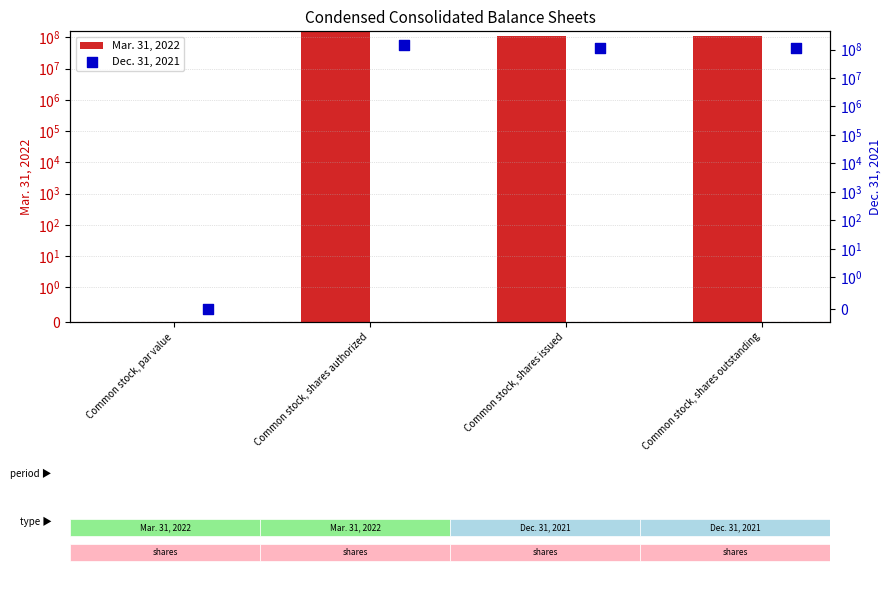

Which series reaches the maximum Y coordinate?

Mar. 31, 2022